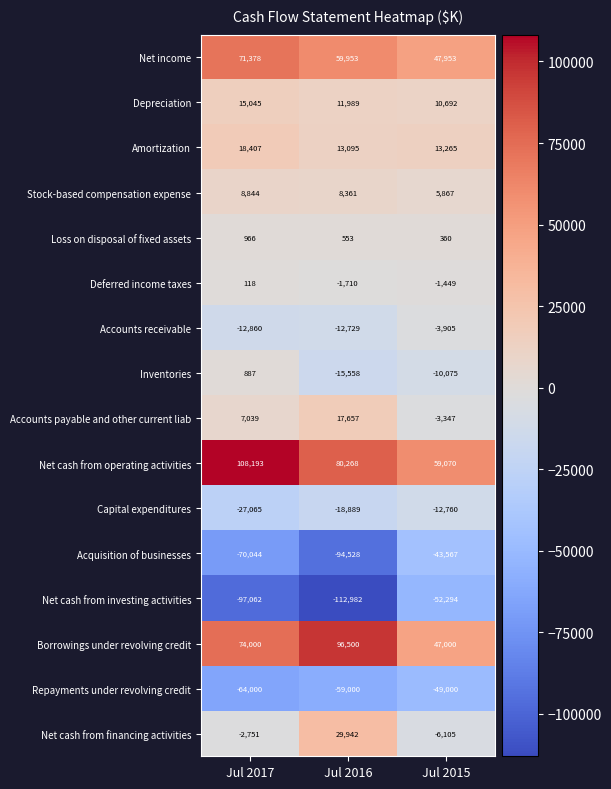

At which label is Accounts receivable closest to -8382?

Jul 2016